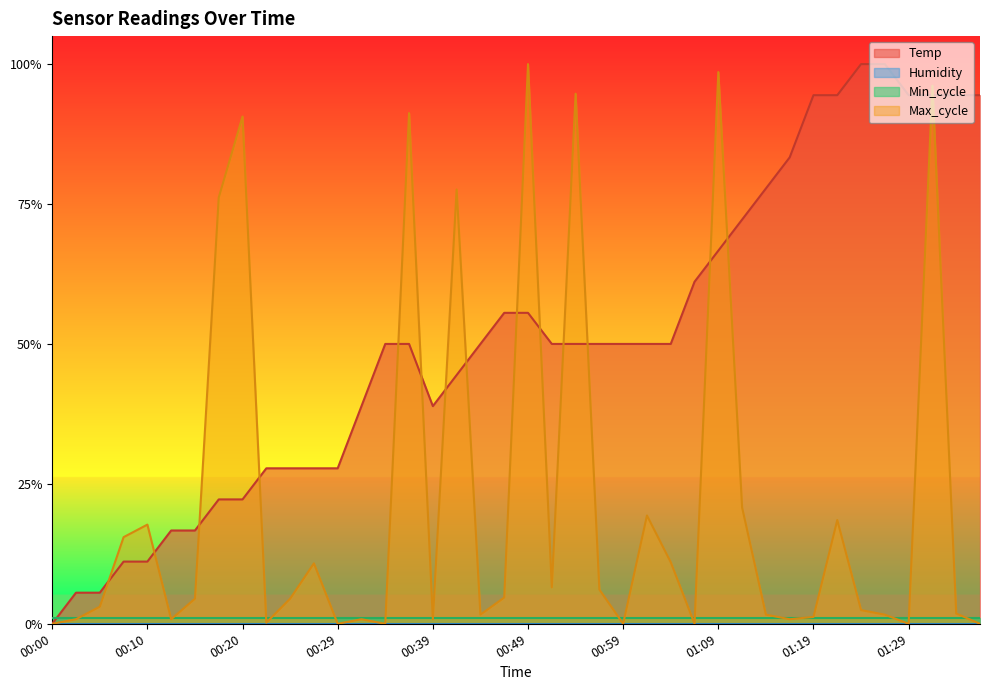

How many data points in Temp are above 0?

39